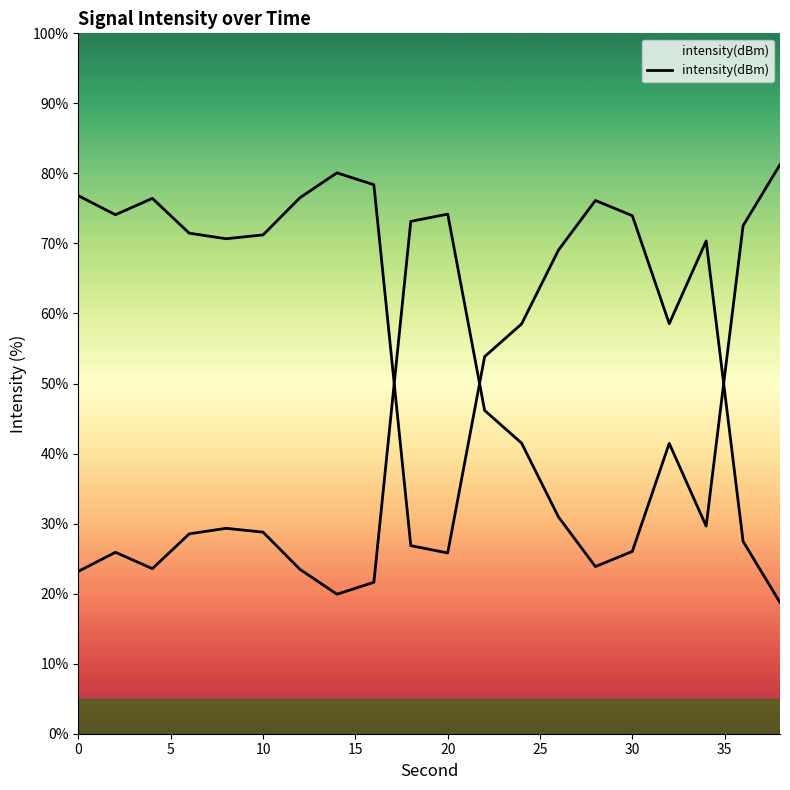

How many data points does each series have?

20